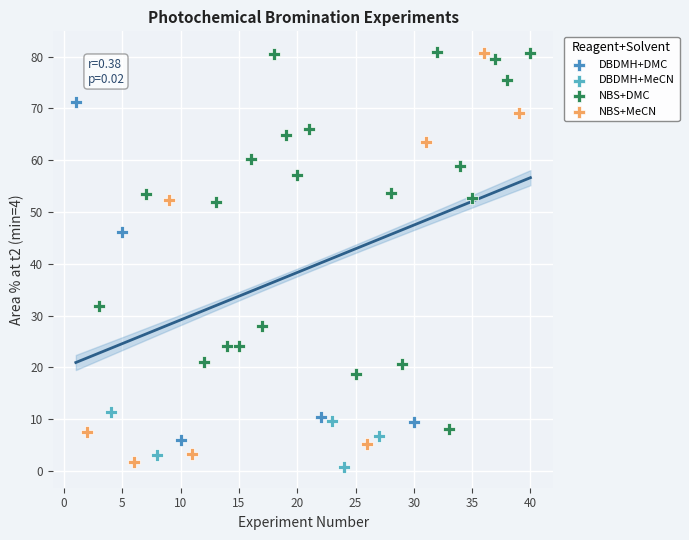

Which series has the largest Y range (max minus min)?

NBS+MeCN